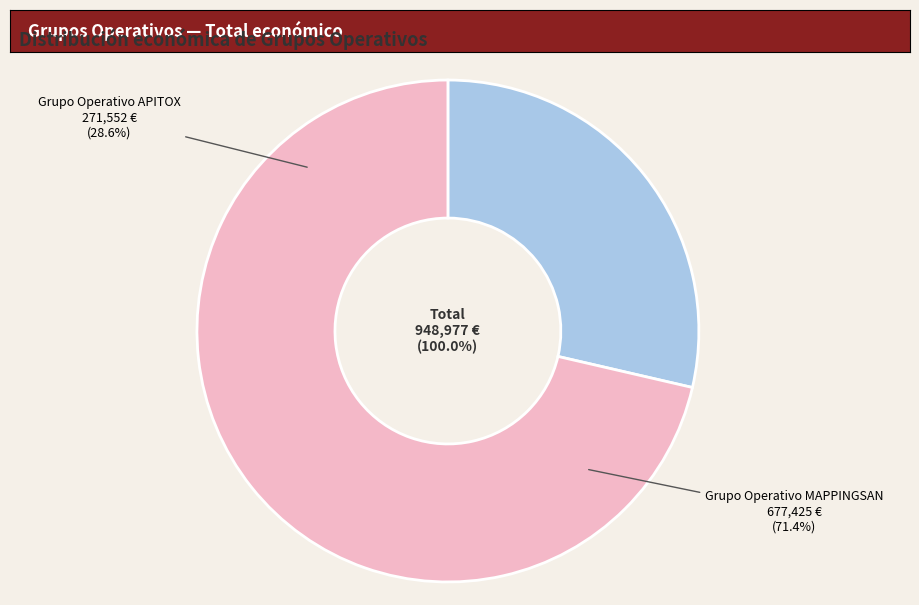

What percentage is the Grupo Operativo APITOX slice, to the nearest percent?

29%